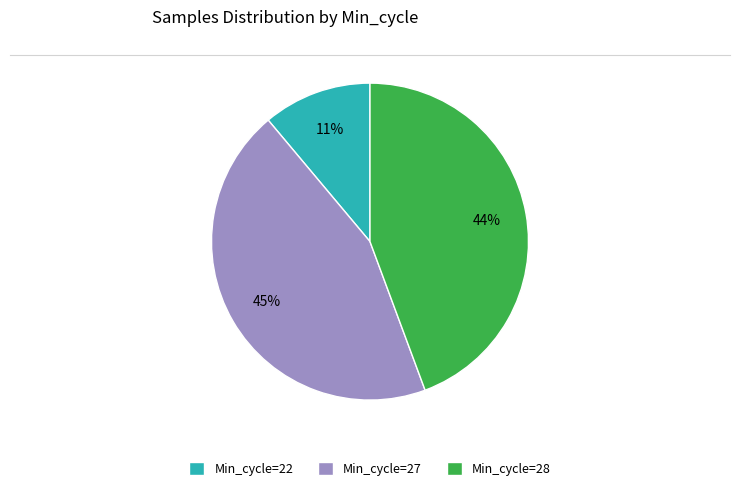

To the nearest percent, what is the average slice percentage?

33%